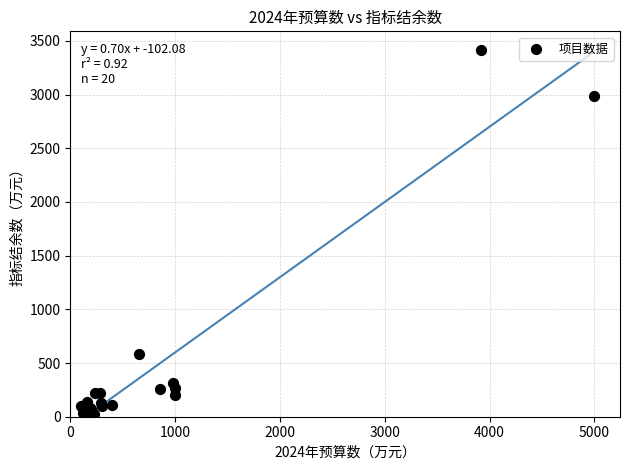

What Y value in the scatter plot is closest to 1718?

586.3